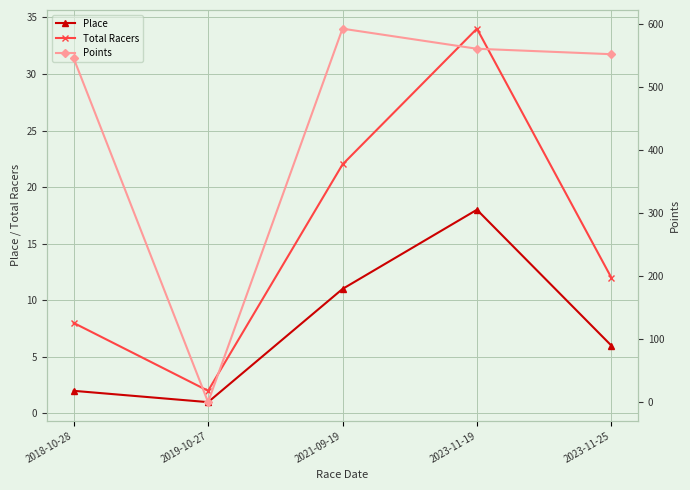

Which category has the lowest value across all series?

2019-10-27